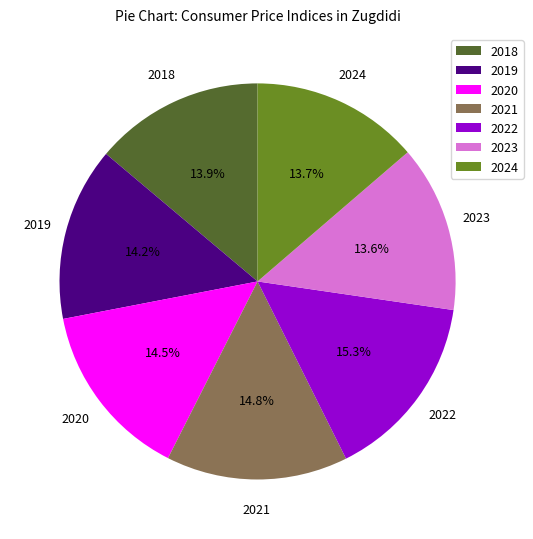

Is the sum of 2018 and 2022 greater than half?

No